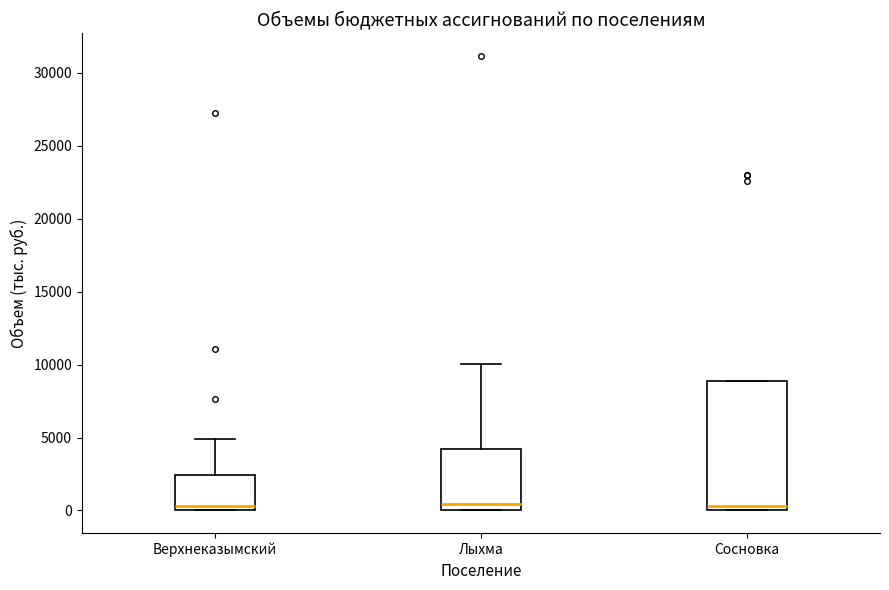

Where does the median line of the box for Лыхма sit on the y-axis? The values are not printed on the chart, so give them approximately, as read against the axis.

500